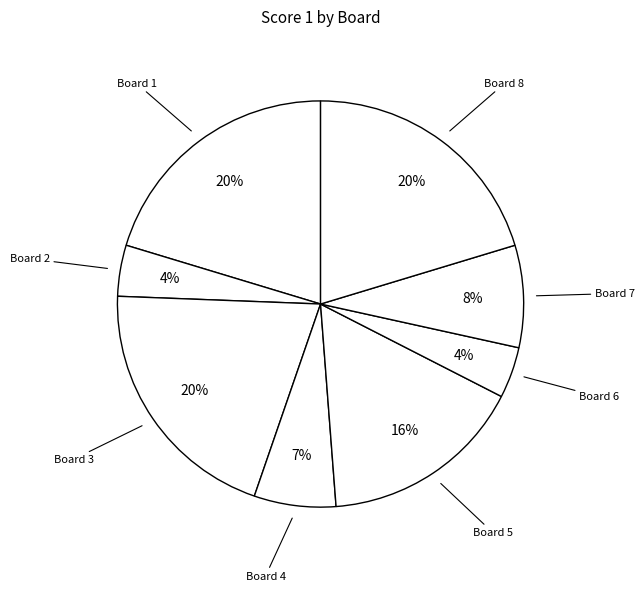

What percentage is the Board 6 slice, to the nearest percent?

4%